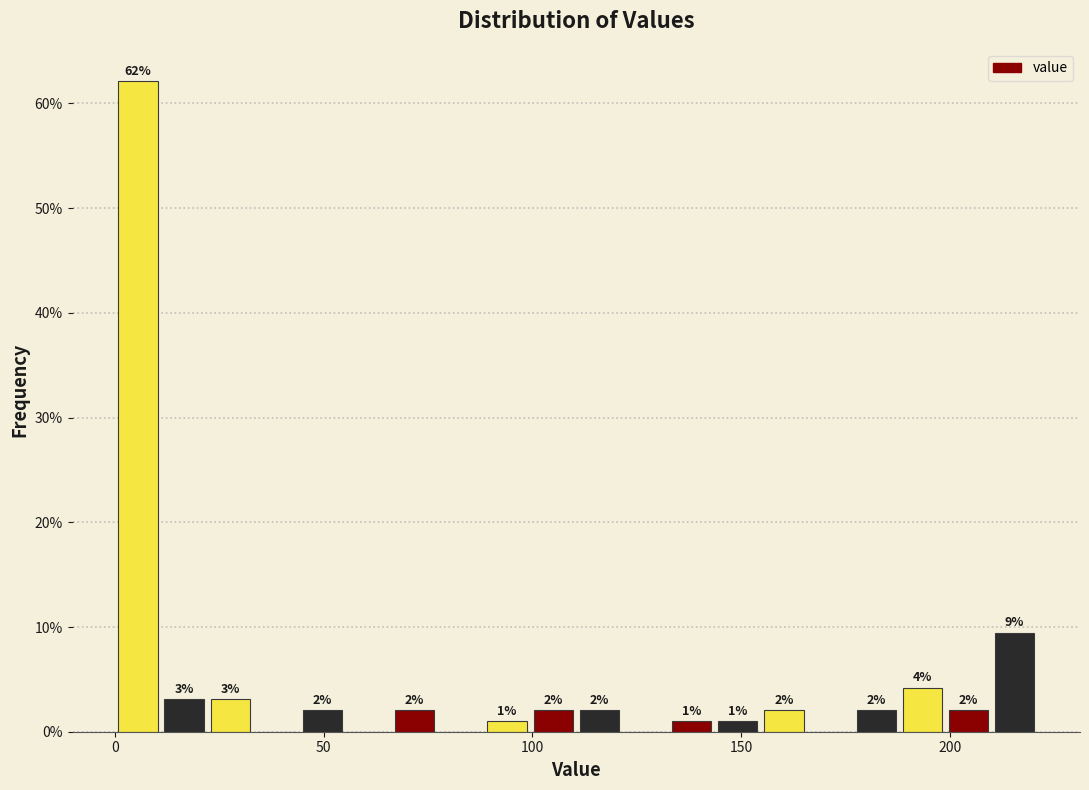

Read against the x-axis, roughly where is the centre of the tallest bar?

5